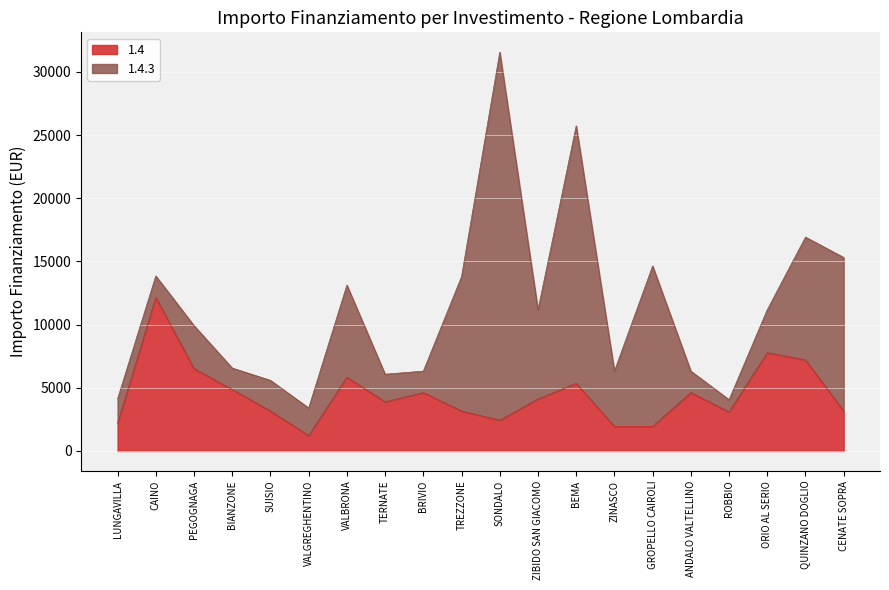

Reading right to left, extract all data points from this chart.

CENATE SOPRA=3159	QUINZANO DOGLIO=7203	ORIO AL SERIO=7776	ROBBIO=3087	ANDALO VALTELLINO=4617	GROPELLO CAIROLI=1944	ZINASCO=1944	BEMA=5346	ZIBIDO SAN GIACOMO=4116	SONDALO=2430	TREZZONE=3159	BRIVIO=4617	TERNATE=3888	VALBRONA=5832	VALGREGHENTINO=1215	SUISIO=3159	BIANZONE=4860	PEGOGNAGA=6517	CAINO=12150	LUNGAVILLA=2187